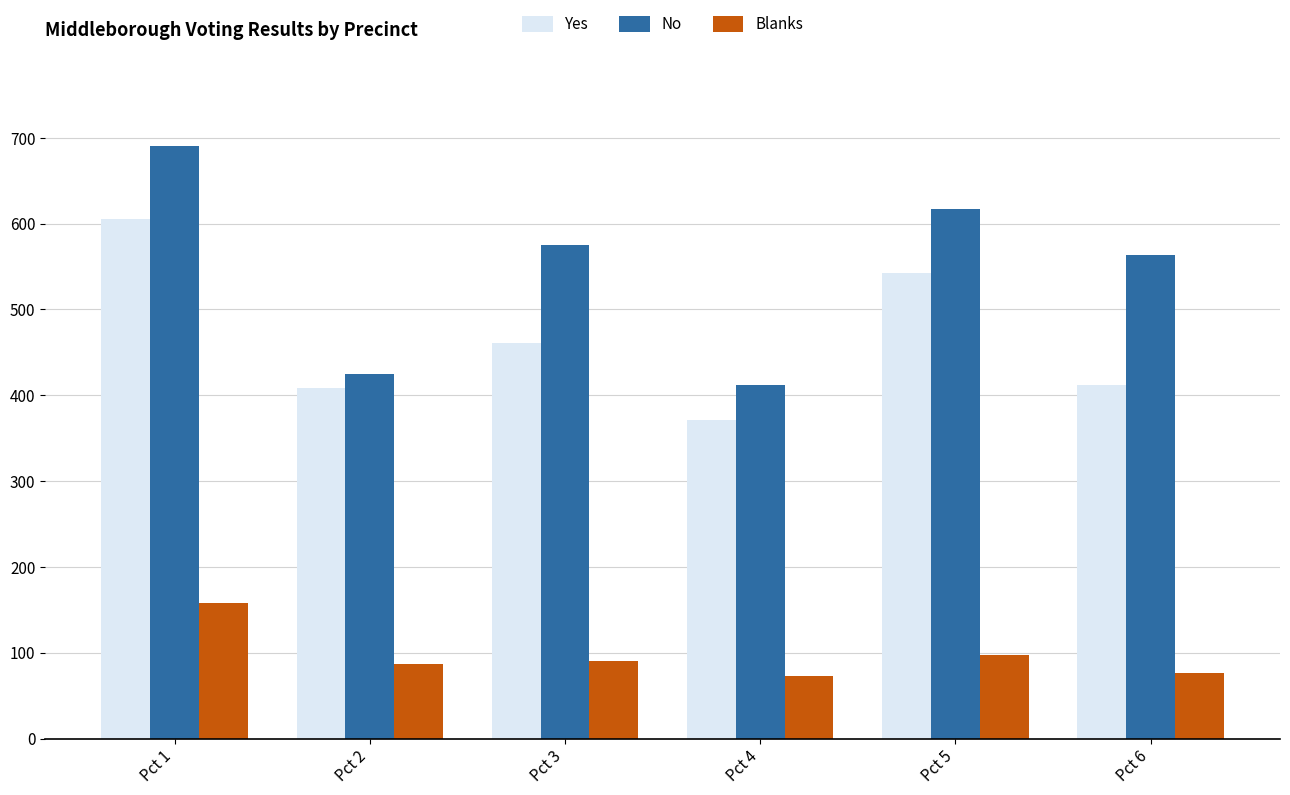

How many values in the Yes series are below 461?

3